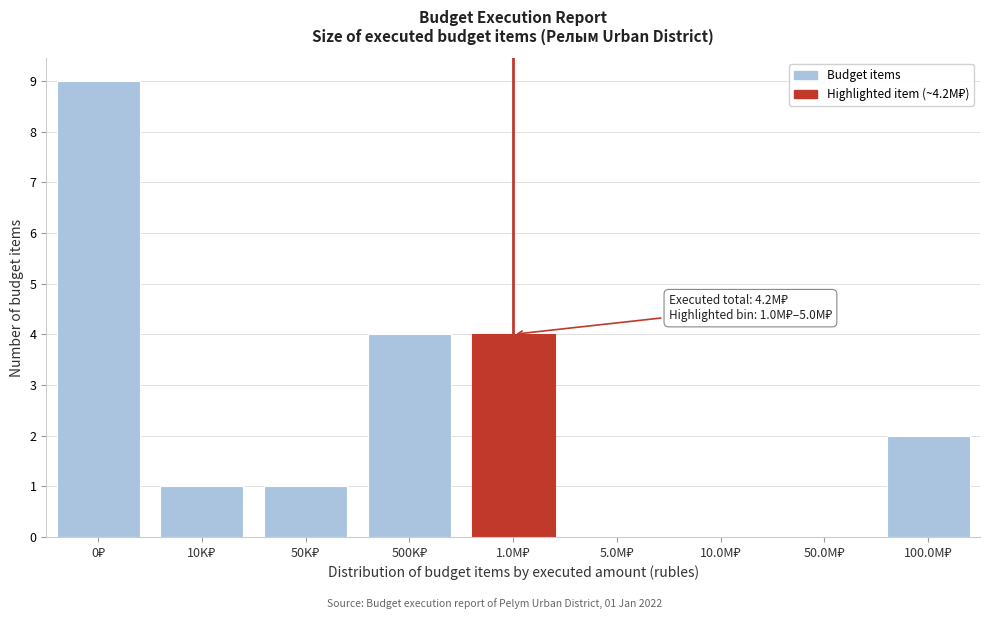

What is the greatest value displayed?

9